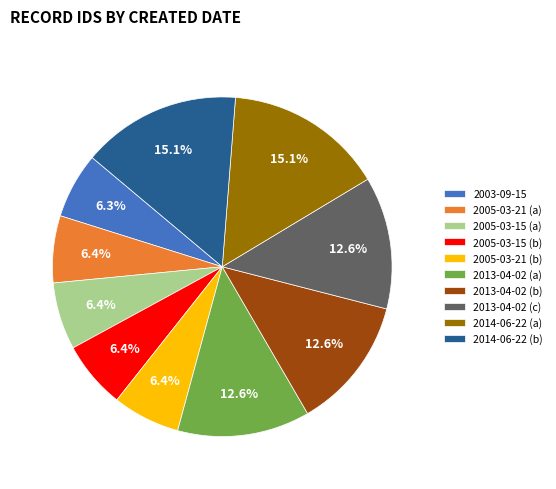

How many segments does this pie chart have?

10